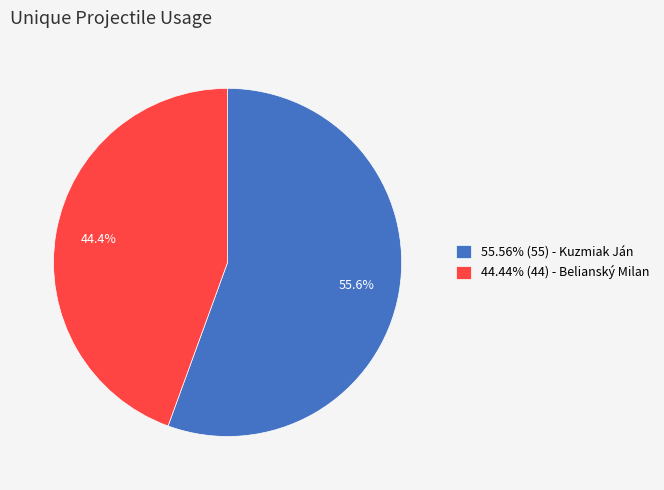

How many slices are in this pie chart?

2